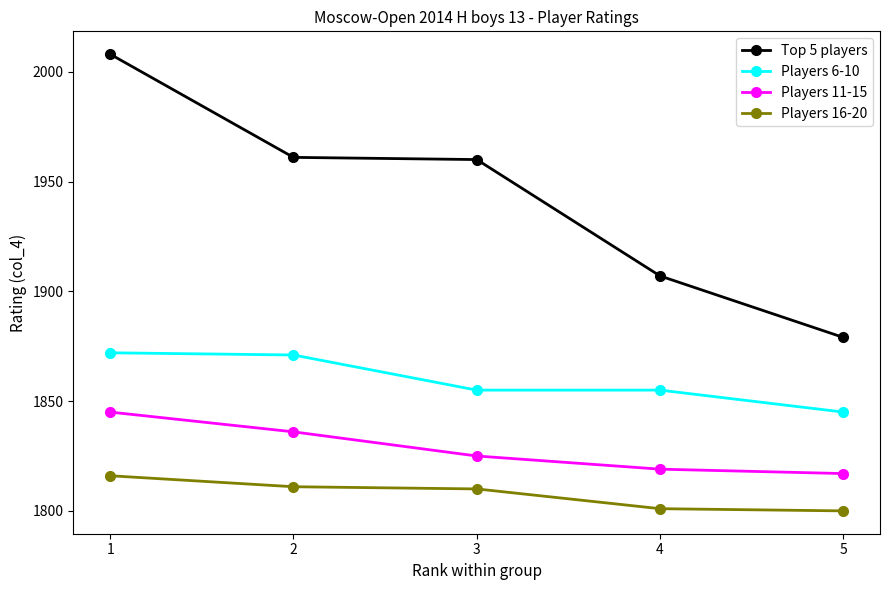

What are all the series names shown in the legend?

Top 5 players, Players 6-10, Players 11-15, Players 16-20